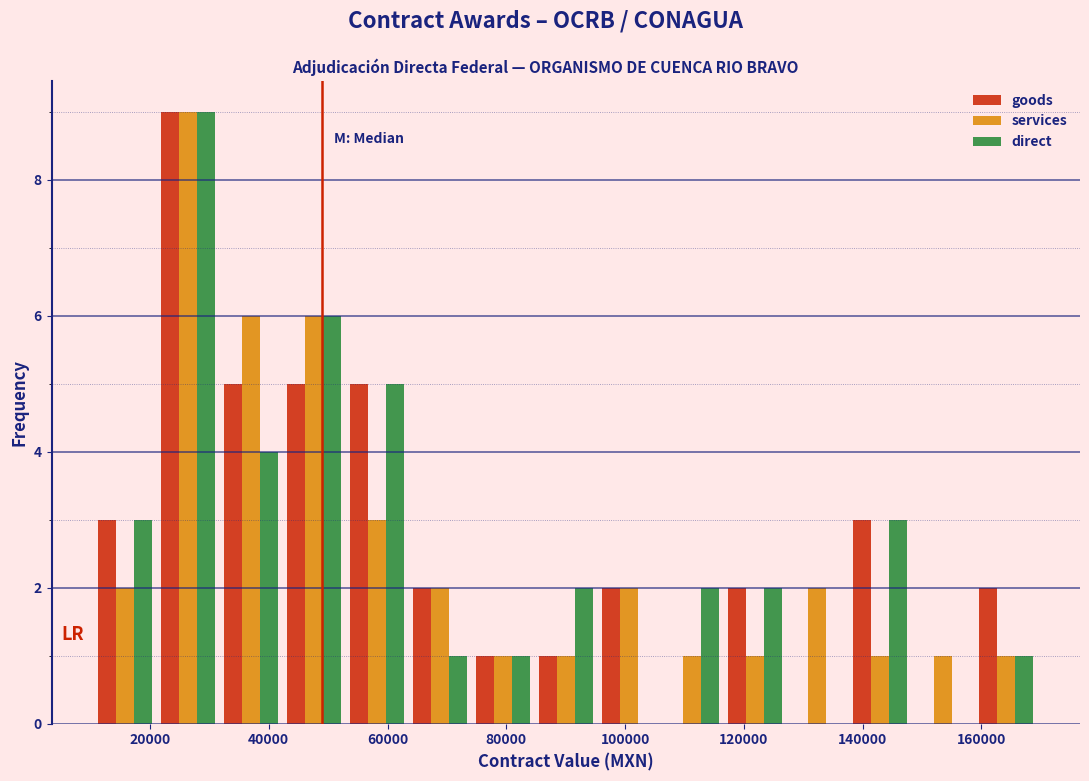

Reading left to right, transcribe this chart: for each range on the x-axis, give the height of each series' bar. Neither the bar edges nor the heights are printed on the chart, so give them approximately, as read against the axes.

10000 to 22000: goods=3	services=2	direct=3
22000 to 32000: goods=9	services=9	direct=9
32000 to 42000: goods=5	services=6	direct=4
42000 to 52000: goods=5	services=6	direct=6
52000 to 64000: goods=5	services=3	direct=5
64000 to 74000: goods=2	services=2	direct=1
74000 to 84000: goods=1	services=1	direct=1
84000 to 96000: goods=1	services=1	direct=2
96000 to 106000: goods=2	services=2	direct=0
106000 to 116000: goods=0	services=1	direct=2
116000 to 128000: goods=2	services=1	direct=2
128000 to 138000: goods=0	services=2	direct=0
138000 to 148000: goods=3	services=1	direct=3
148000 to 158000: goods=0	services=1	direct=0
158000 to 170000: goods=2	services=1	direct=1